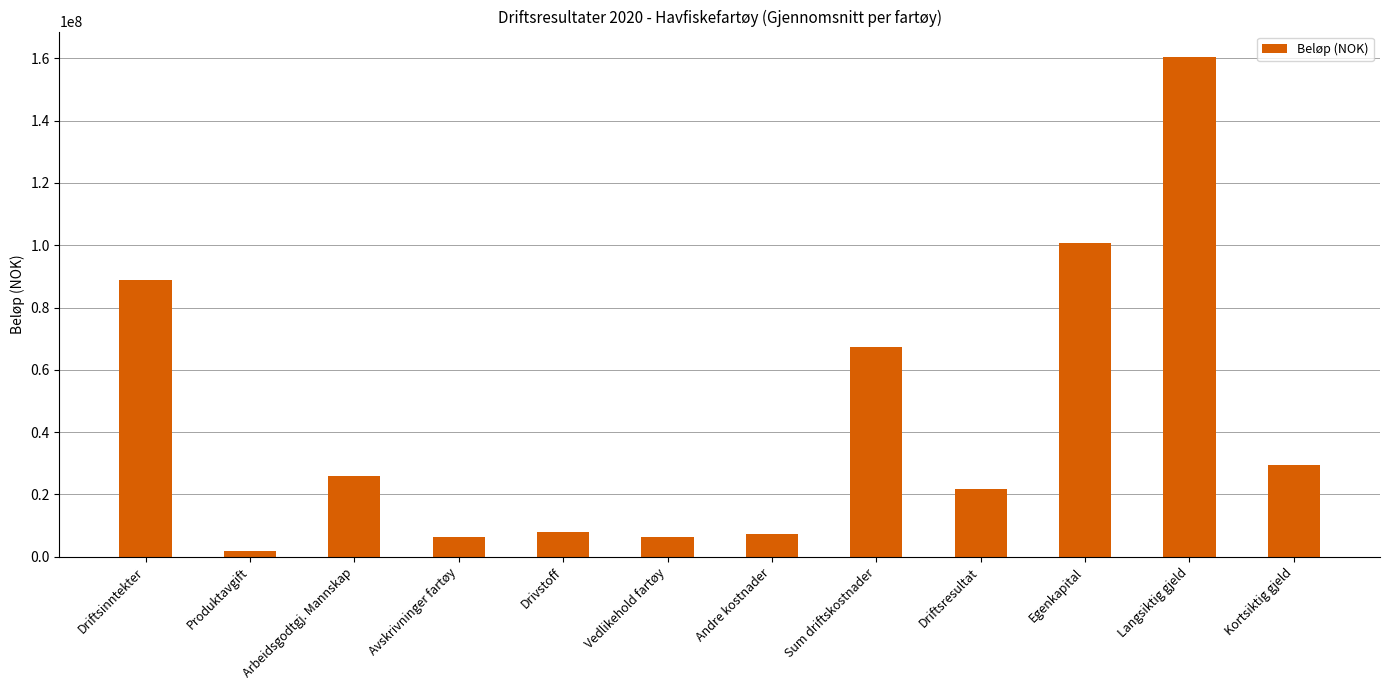

What is the change in value from Sum driftskostnader to Kortsiktig gjeld?

-37763527.8